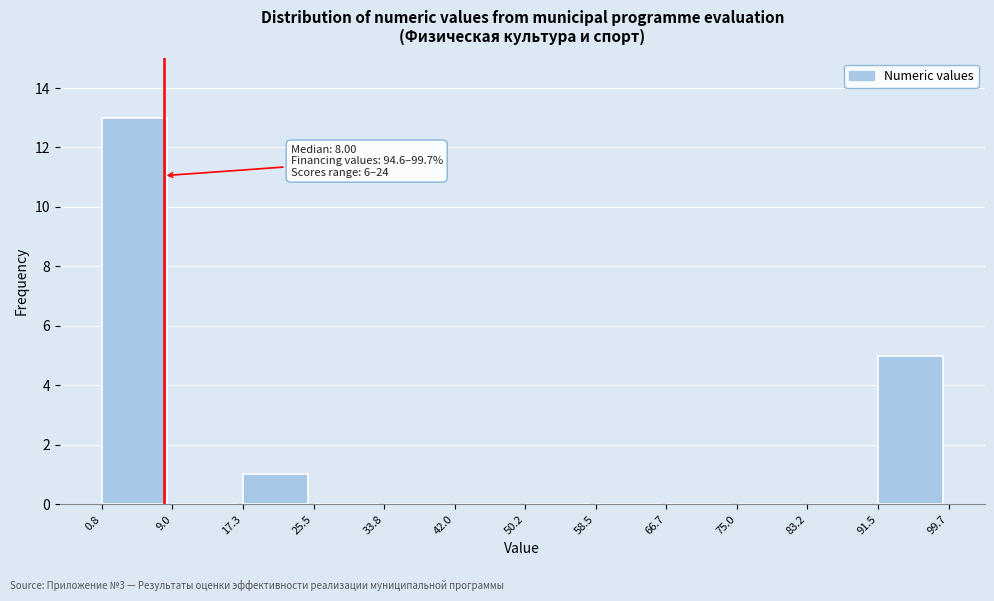

Which range on the x-axis has the tallest bar?

0.8 to 9.0